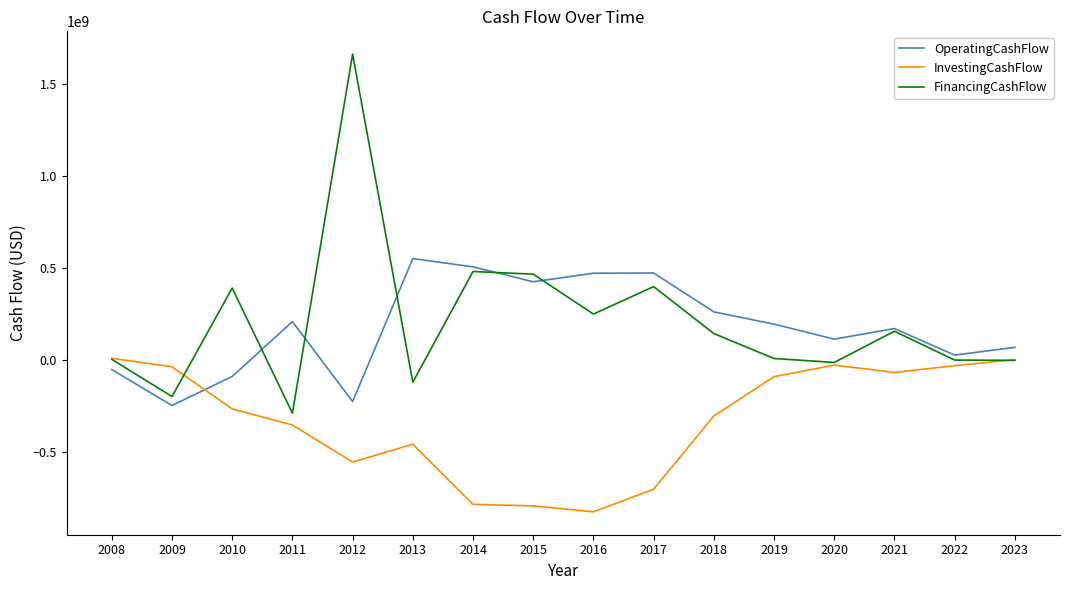

What is the spread (max minus min) of values at 2019?

285476000